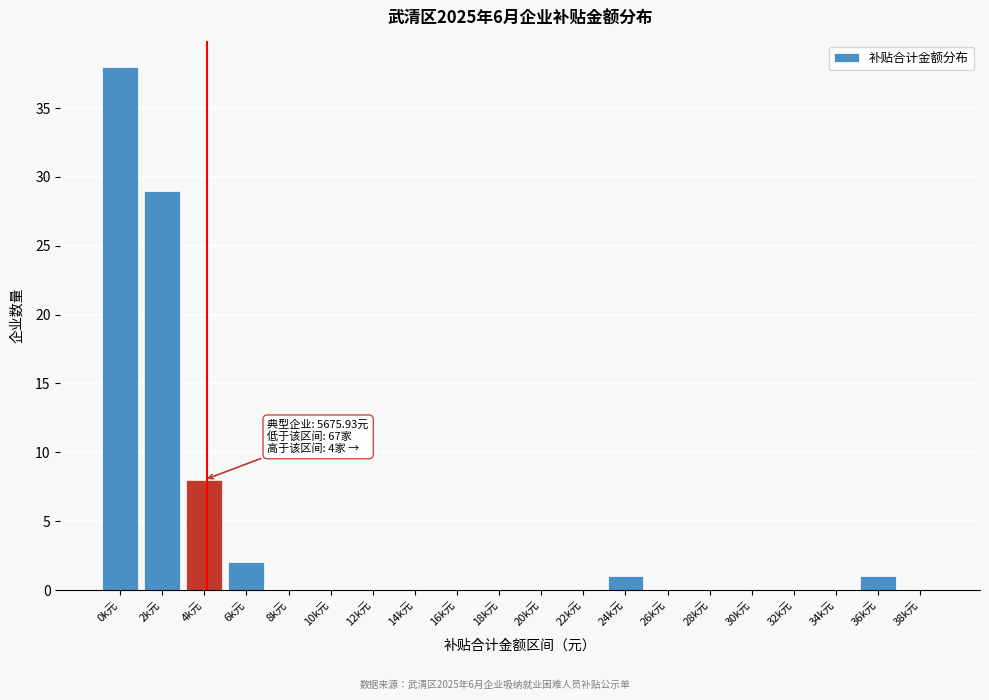

Reading left to right, list all the values displayed in this chart.

0k元=38	2k元=29	4k元=8	6k元=2	8k元=0	10k元=0	12k元=0	14k元=0	16k元=0	18k元=0	20k元=0	22k元=0	24k元=1	26k元=0	28k元=0	30k元=0	32k元=0	34k元=0	36k元=1	38k元=0